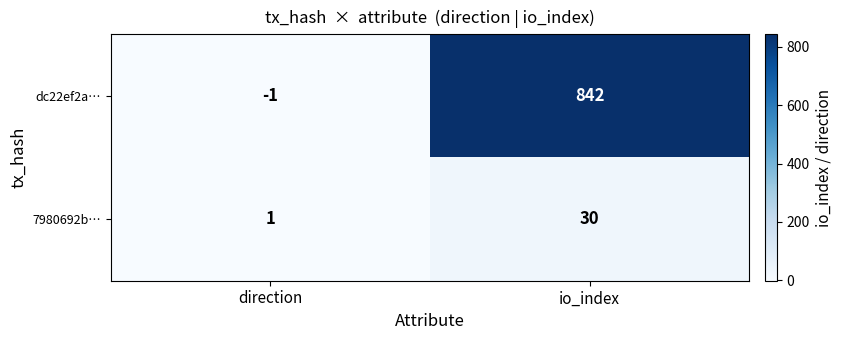

What is the approximate value of 7980692b… at io_index, to the nearest 10?

30